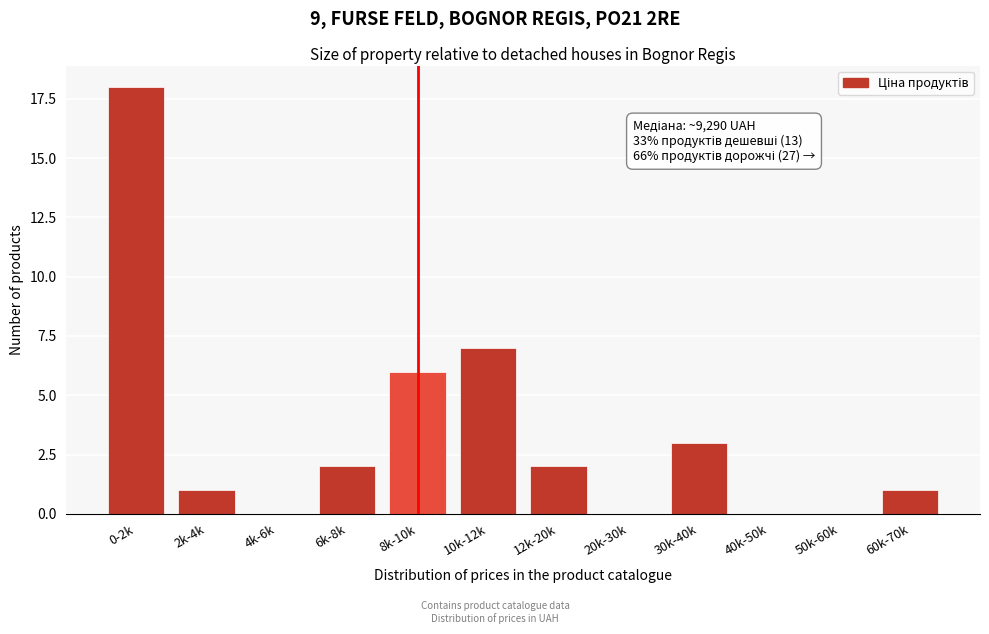

Reading left to right, list all the values displayed in this chart.

0-2k=18	2k-4k=1	4k-6k=0	6k-8k=2	8k-10k=6	10k-12k=7	12k-20k=2	20k-30k=0	30k-40k=3	40k-50k=0	50k-60k=0	60k-70k=1